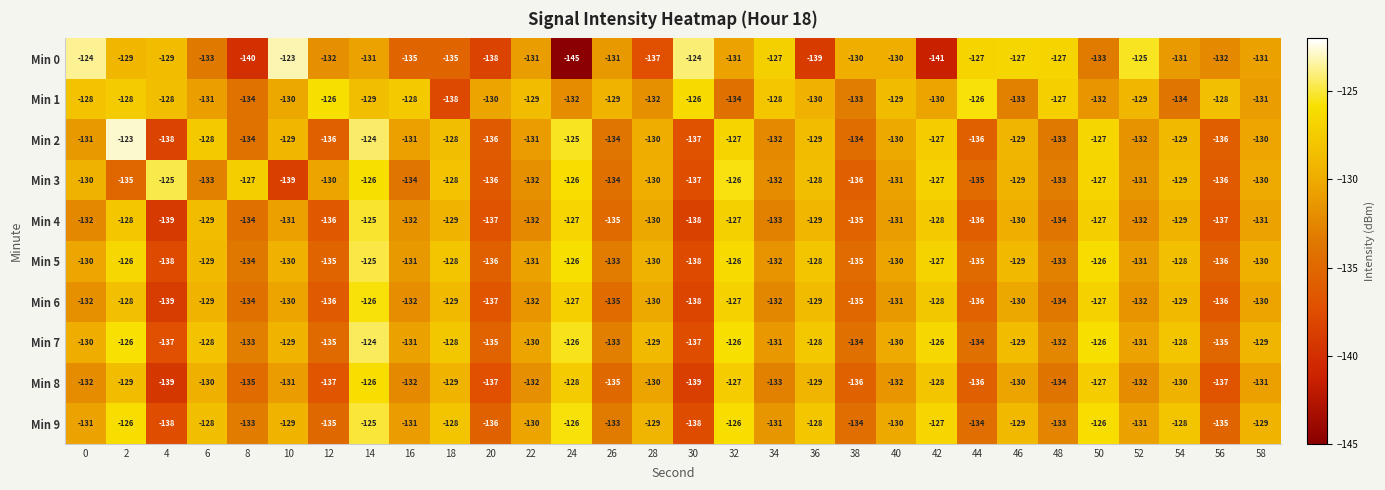

What is the total value across all series at 46?

-1295